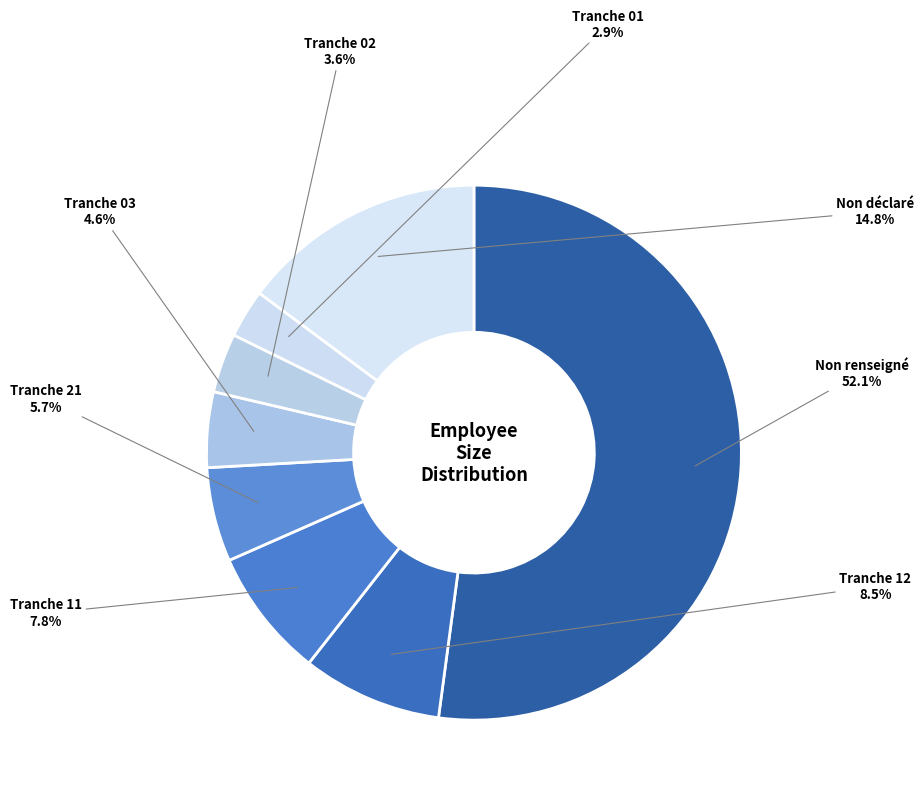

Count the number of slices in the pie.

8